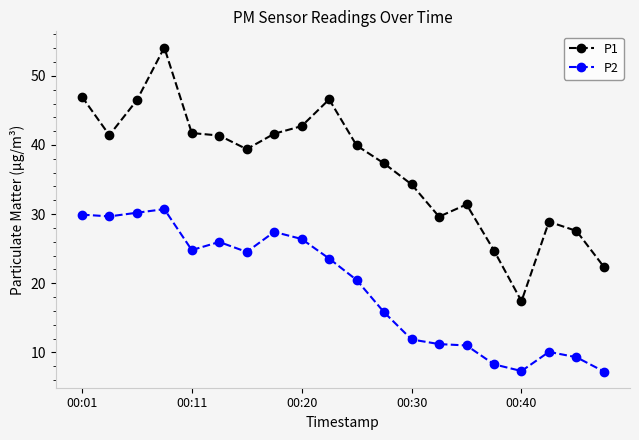

In P2, how many points are lower than both neighbors (excluding endpoints)?

4